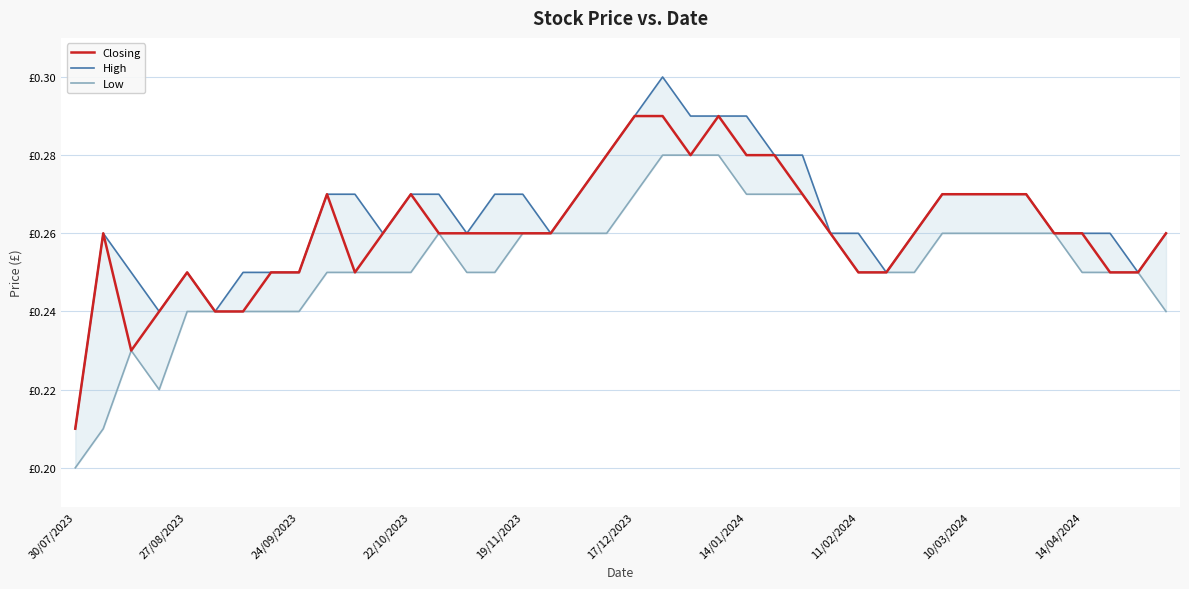

What position from the left is 38?

39